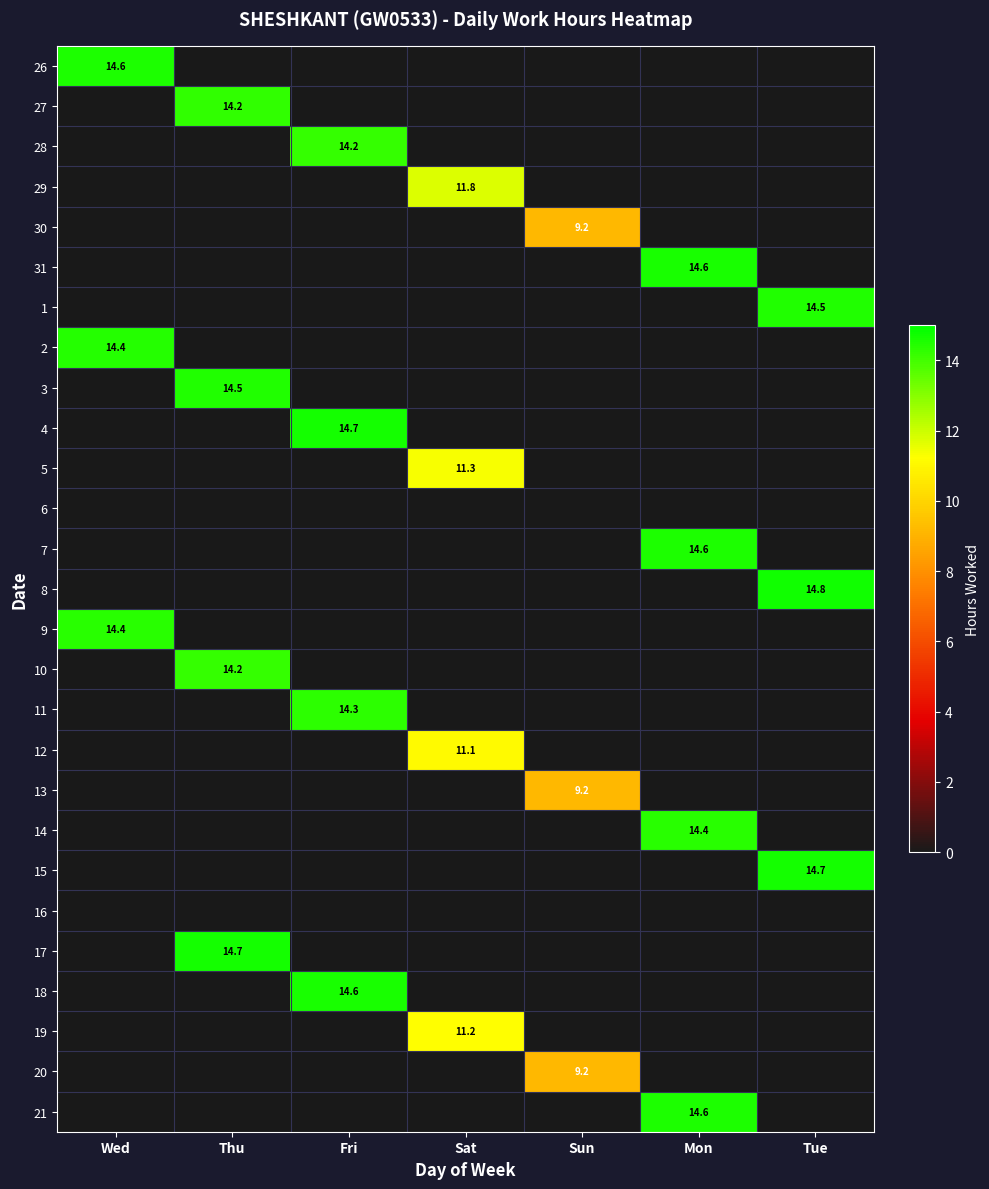

The value of 12 at Sat is 17.9. True or false?

False